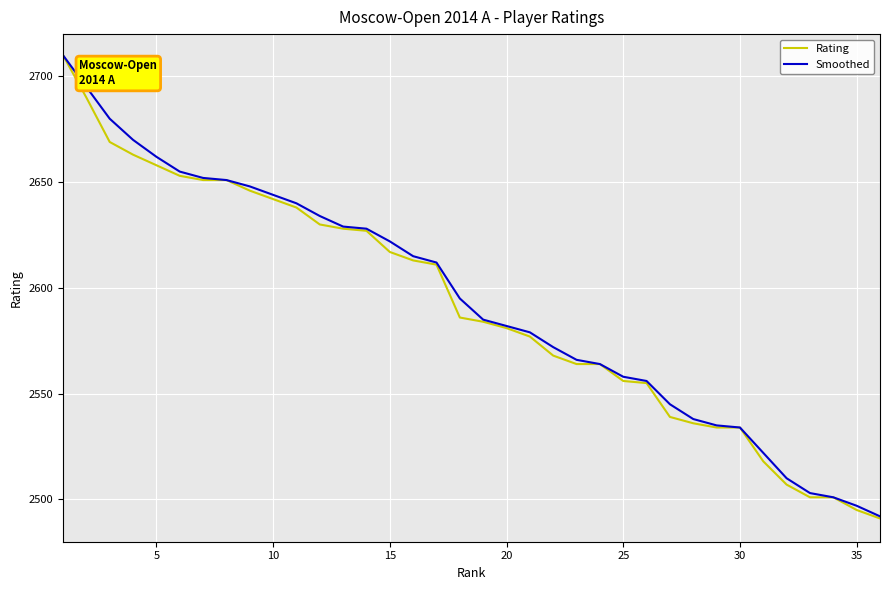

Which series has the widest spread of values?

Rating